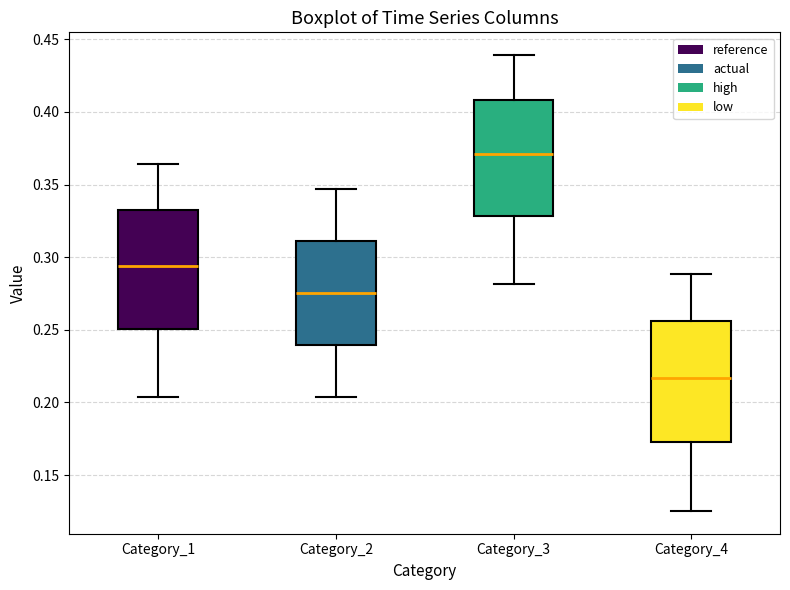

Which box has the lowest median line?

Category_4